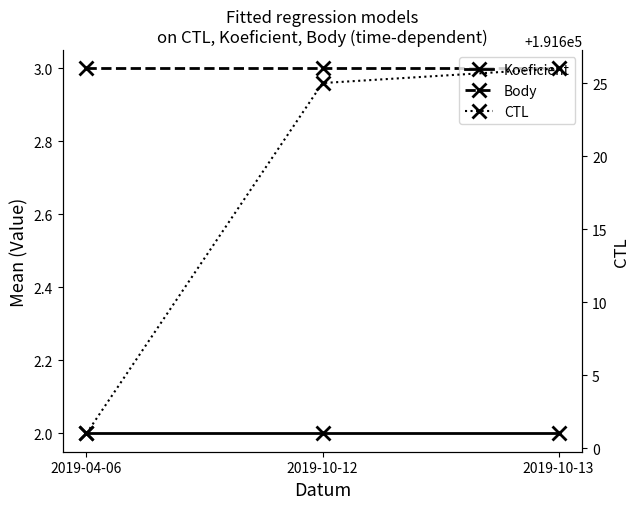

What is the maximum value for CTL?

191626